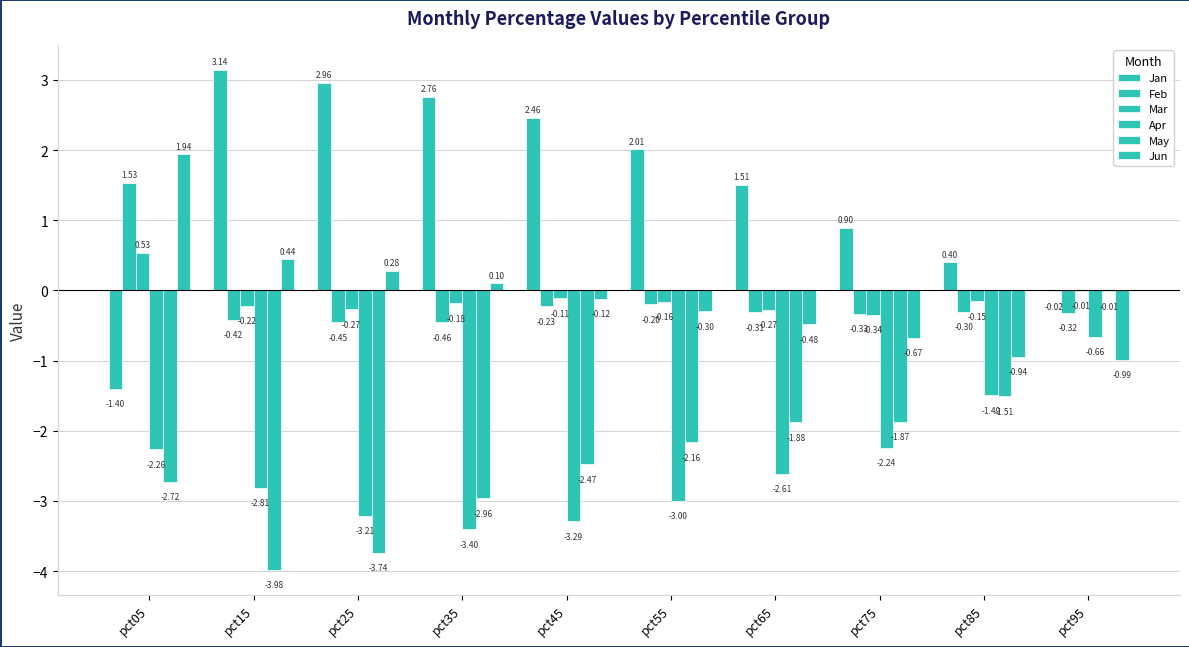

How many values in the Jun series exceed 0?

4